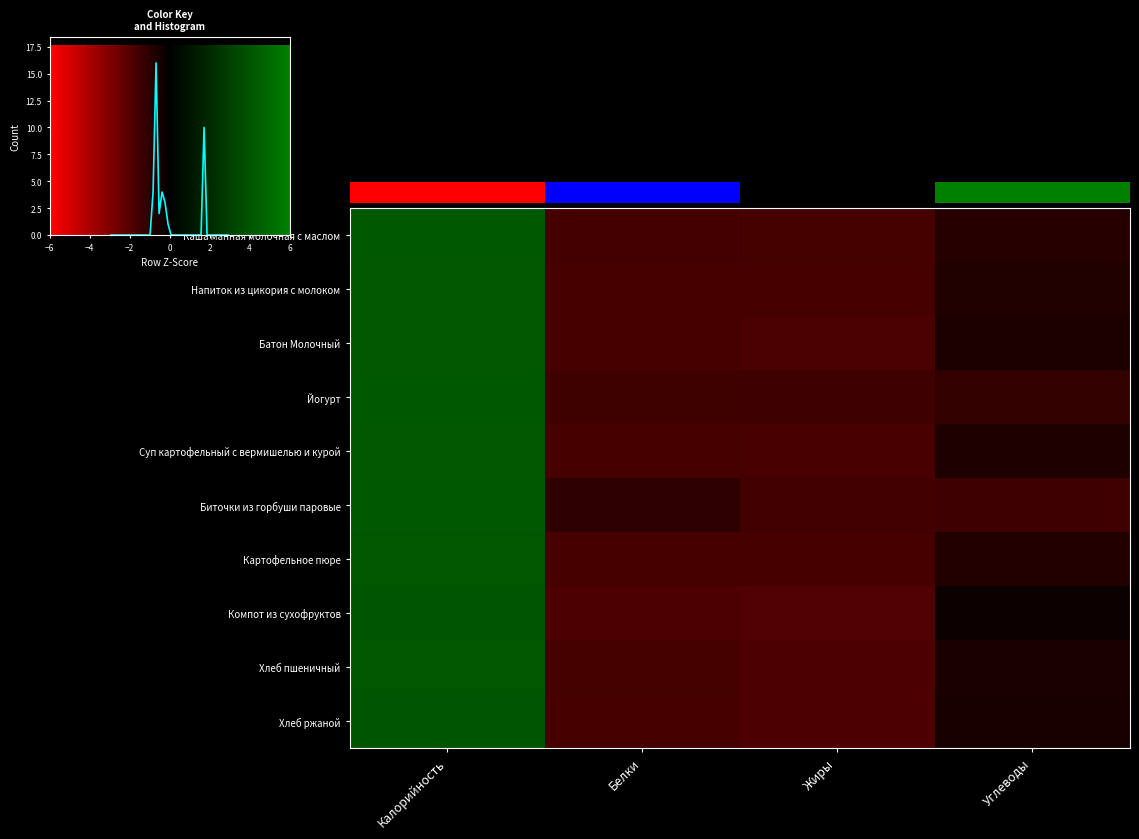

Reading left to right, what are all the values shown in this chart?

Каша манная молочная с маслом: 1.7	-0.7	-0.7	-0.4
Напиток из цикория с молоком: 1.7	-0.7	-0.7	-0.3
Батон Молочный: 1.7	-0.7	-0.7	-0.3
Йогурт: 1.7	-0.6	-0.6	-0.5
Суп картофельный с вермишелью и курой: 1.7	-0.7	-0.7	-0.3
Биточки из горбуши паровые: 1.7	-0.5	-0.6	-0.6
Картофельное пюре: 1.7	-0.7	-0.7	-0.3
Компот из сухофруктов: 1.7	-0.8	-0.8	-0.1
Хлеб пшеничный: 1.7	-0.7	-0.8	-0.3
Хлеб ржаной: 1.7	-0.7	-0.8	-0.2